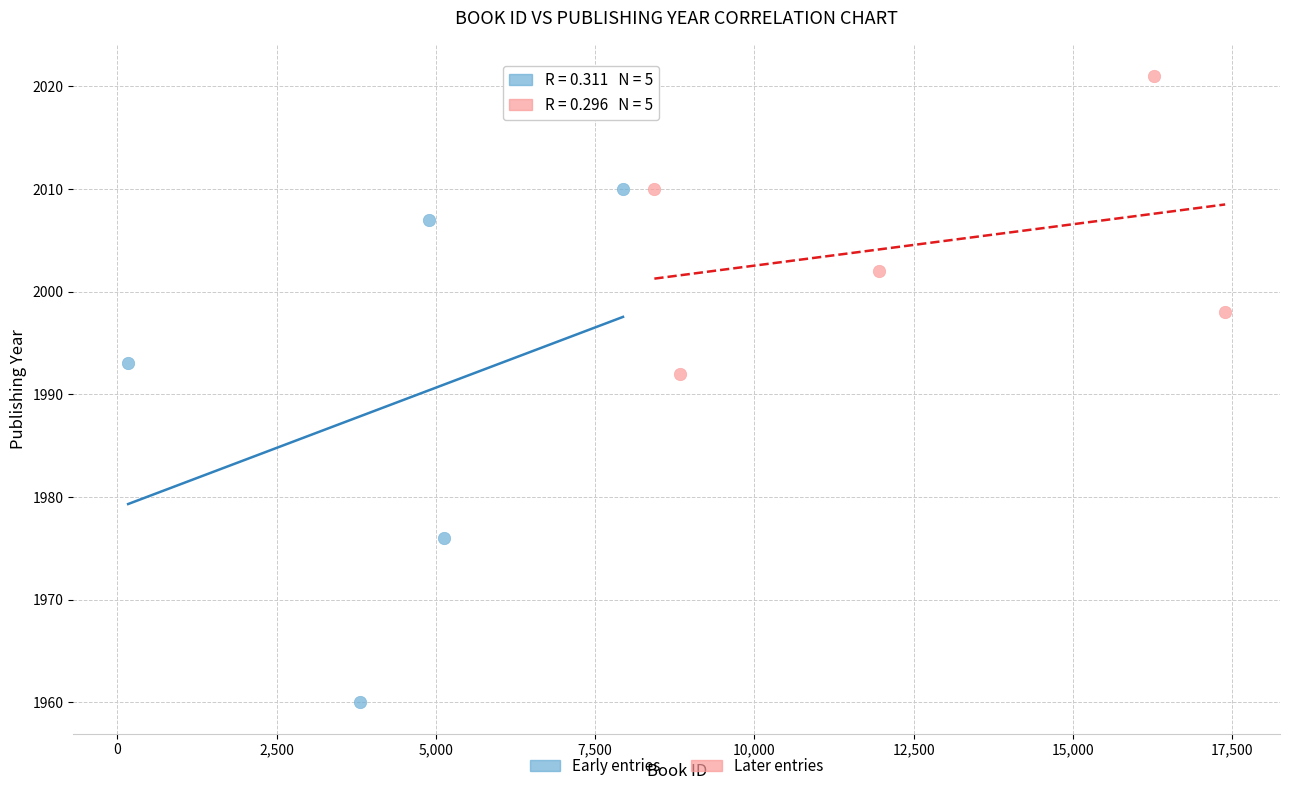

Which series has the widest spread of Y values?

Early entries